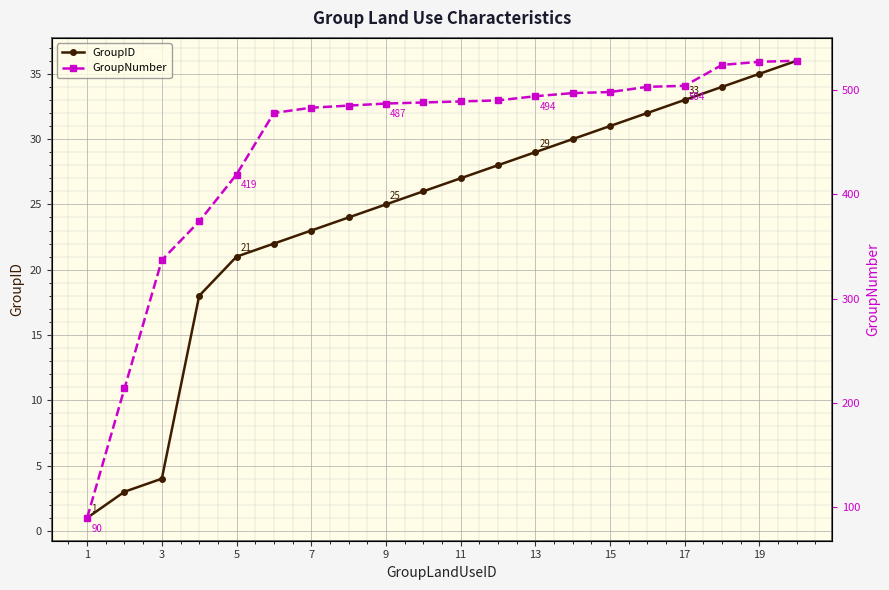

True or false: GroupID has a value of 33 at 17.

True